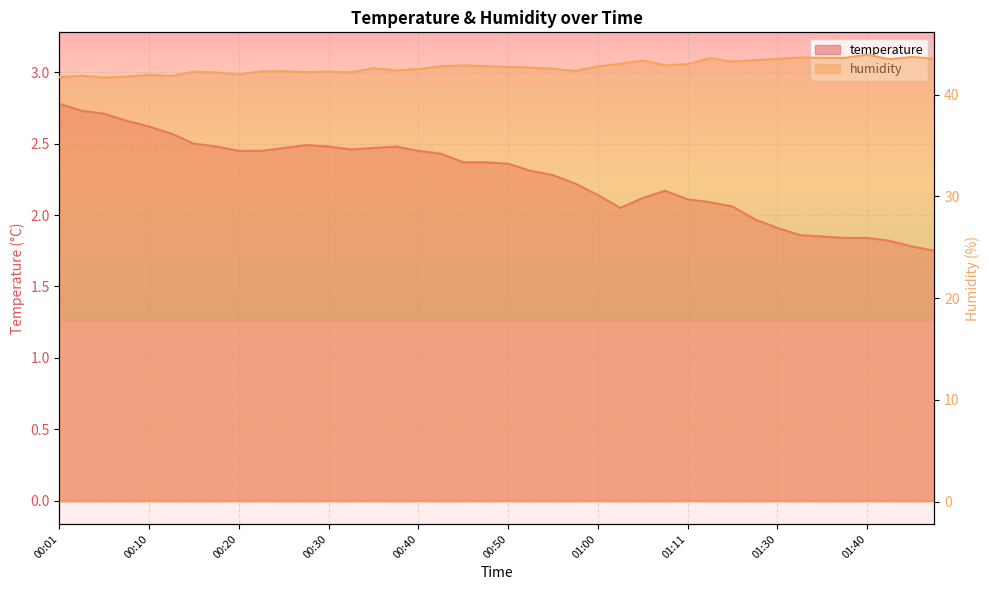

What is the smallest value displayed?

1.8